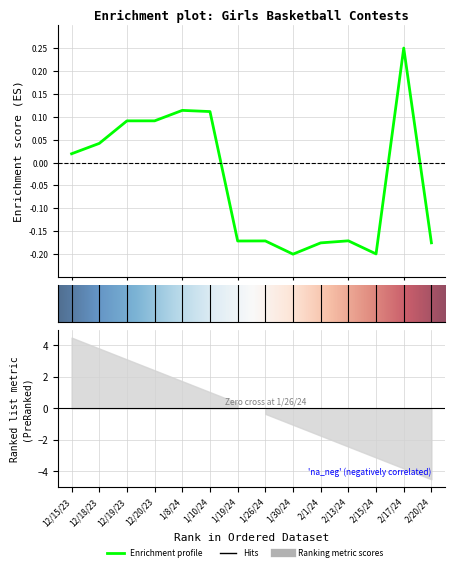

What is the value of the 7th point from the left?

-0.2